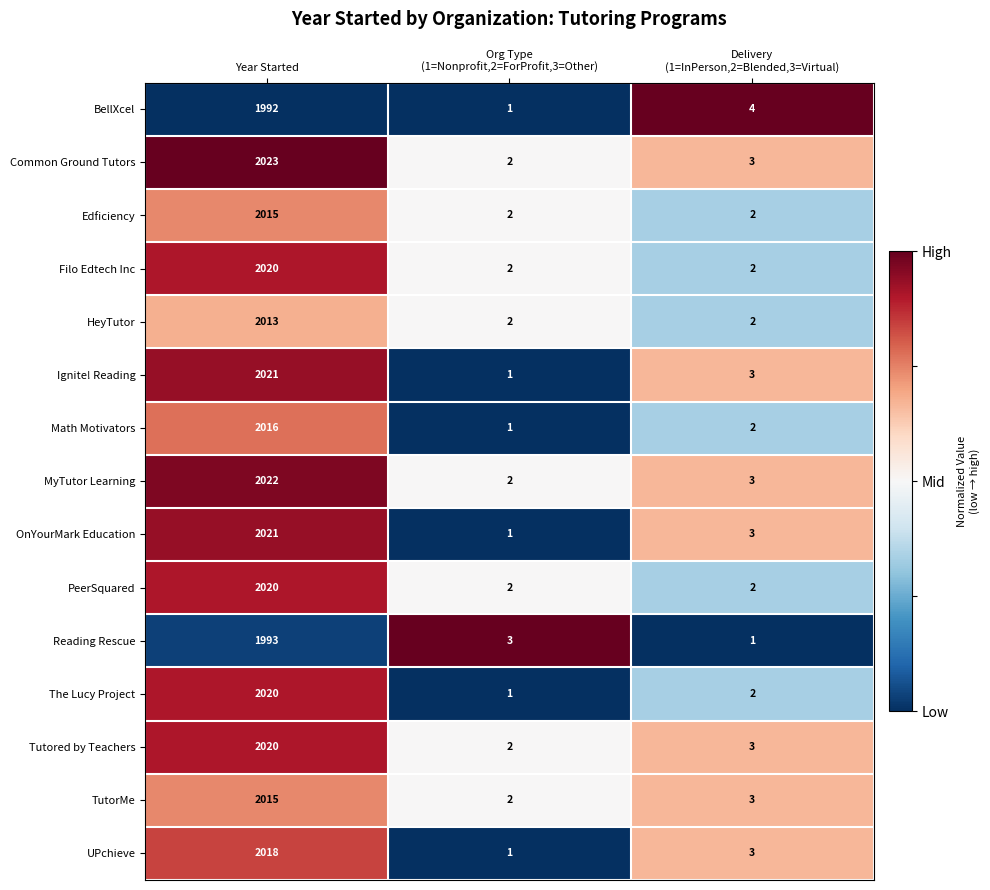

Which series has the largest total across all categories?

Common Ground Tutors